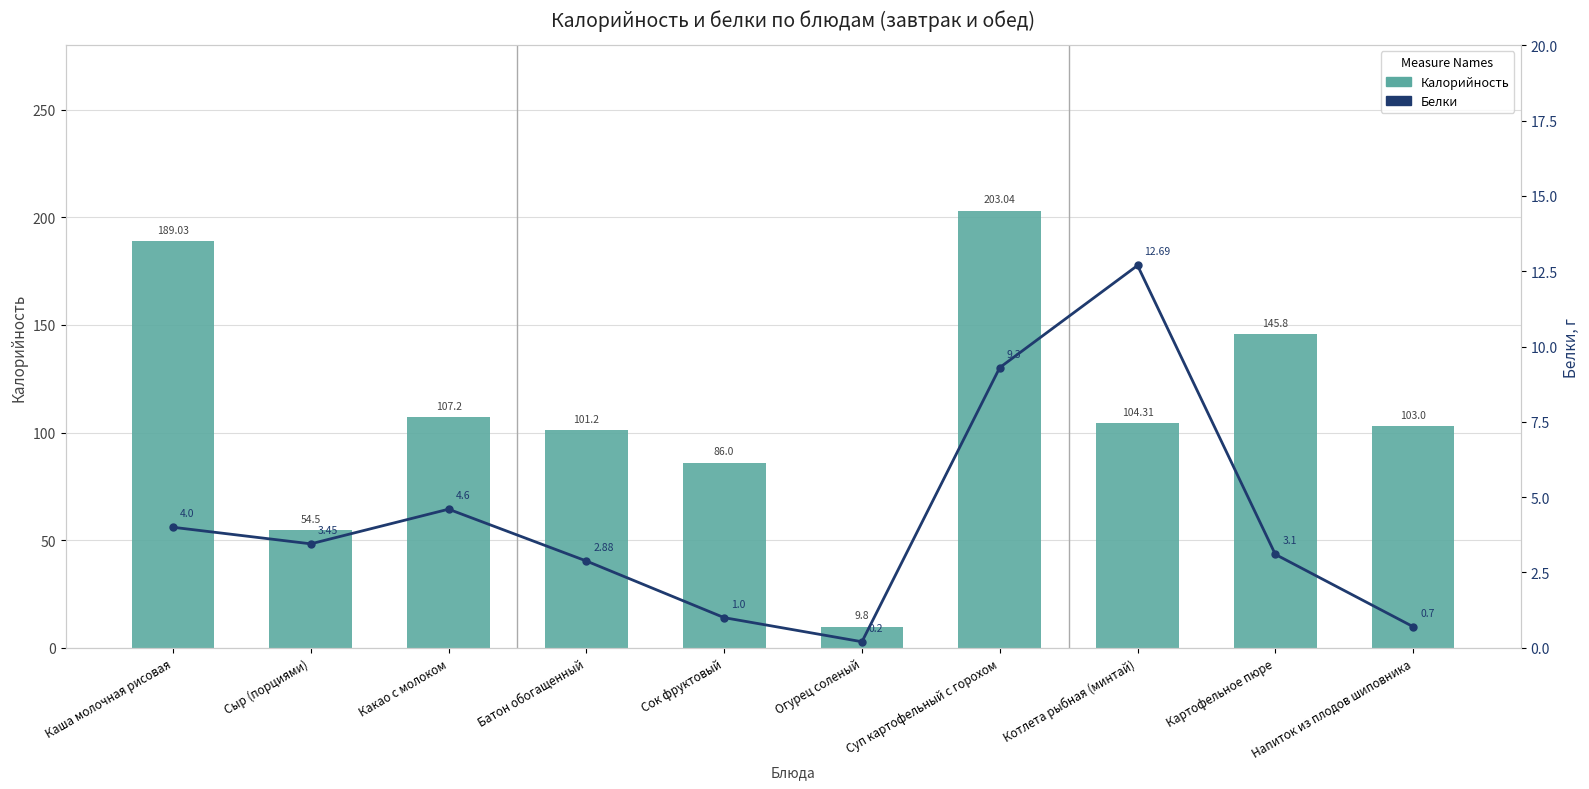

List the series in order of their peak value, lowest first.

Белки, Калорийность